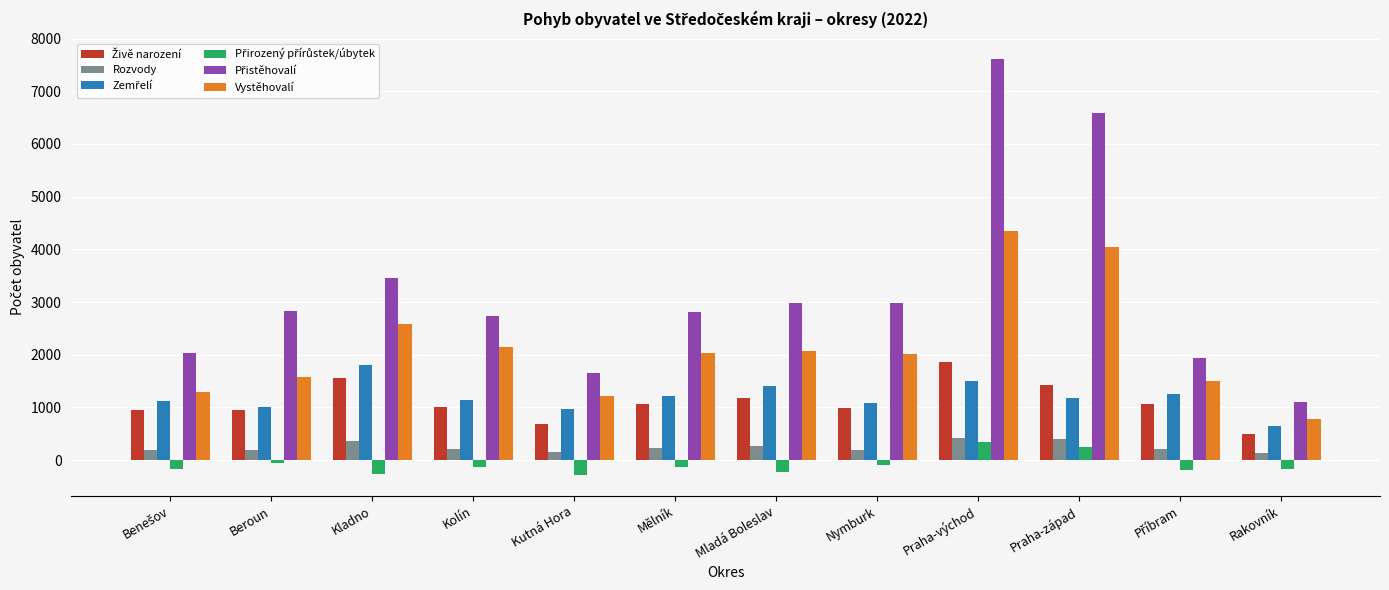

At which category is the sum across all series the highest?

Praha-východ